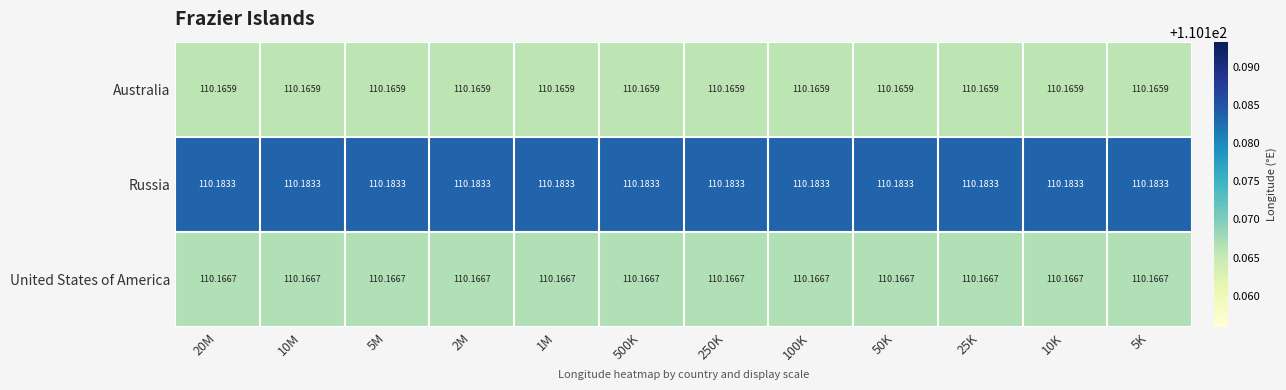

Rank the series by their maximum value, from lowest to highest.

Australia, United States of America, Russia